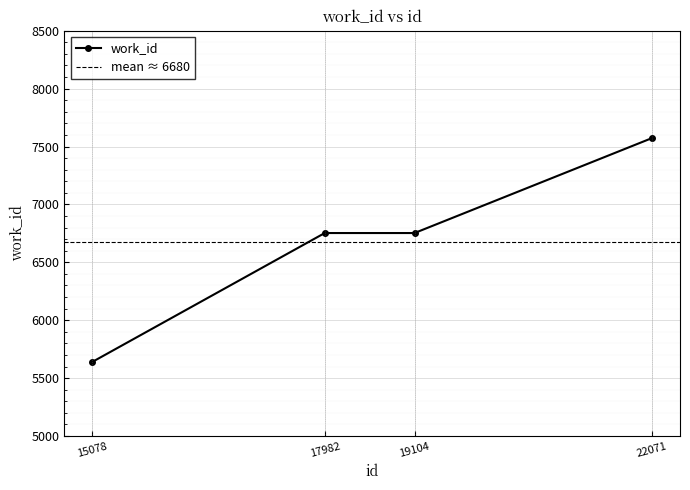

Reading left to right, list all the values displayed in this chart.

15078=5640	17982=6753	19104=6753	22071=7573